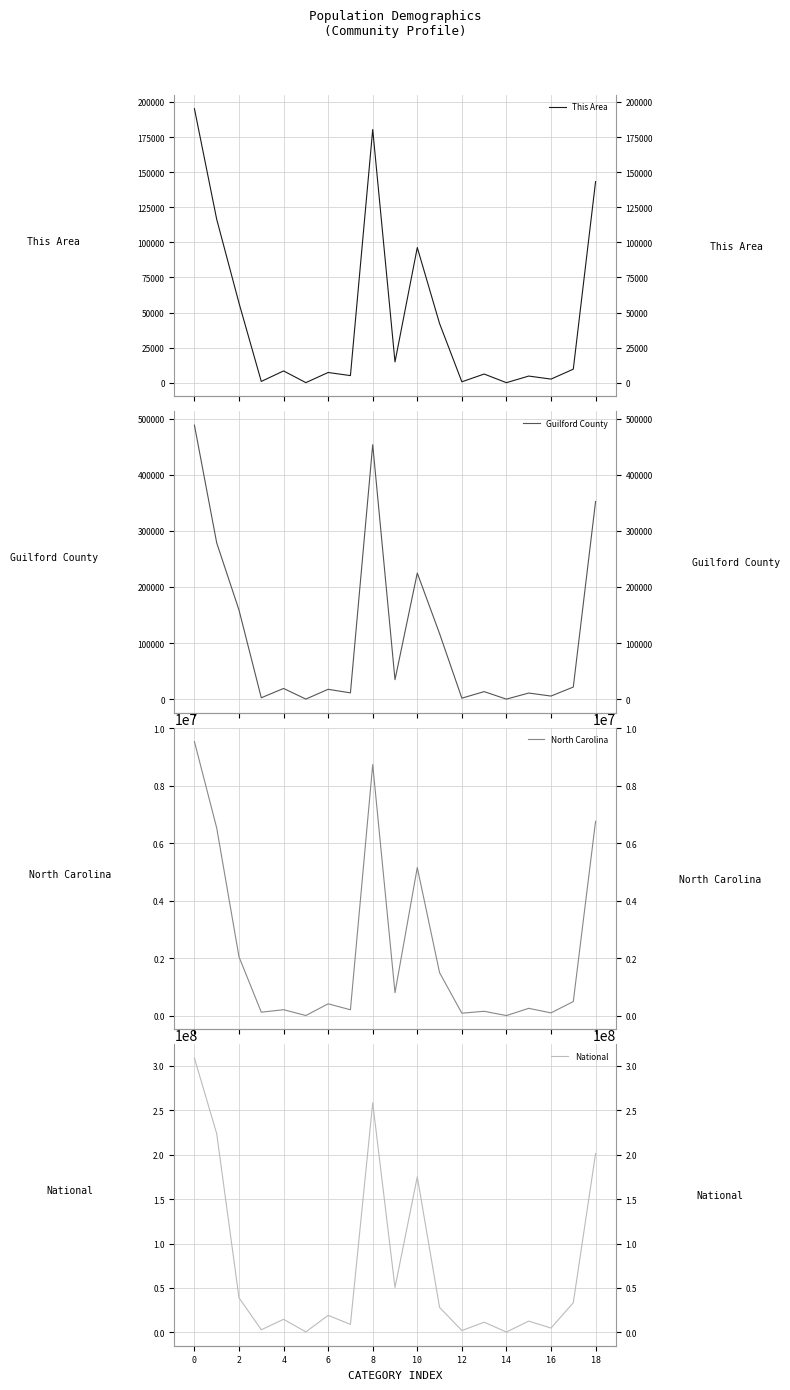

The value of North Carolina at 14 is 6213. True or false?

False